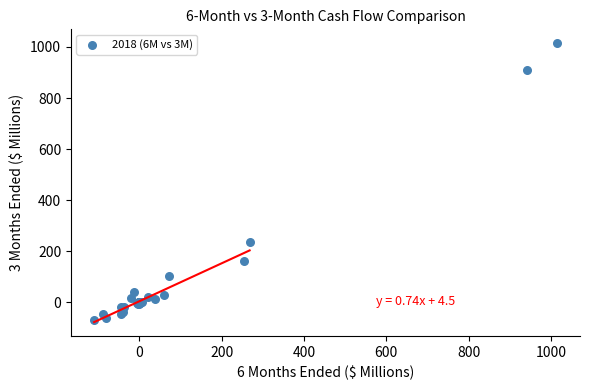

What Y value in the scatter plot is closest to 473?

237.3